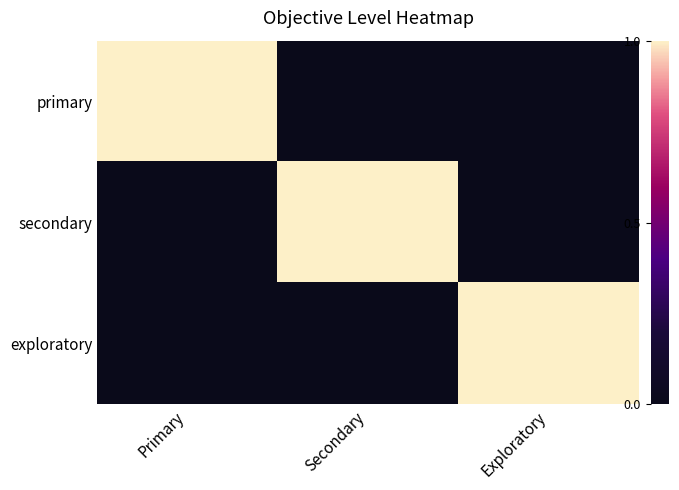

Reading right to left, transcribe all the data shown in this chart.

primary: Exploratory=0	Secondary=0	Primary=1
secondary: Exploratory=0	Secondary=1	Primary=0
exploratory: Exploratory=1	Secondary=0	Primary=0